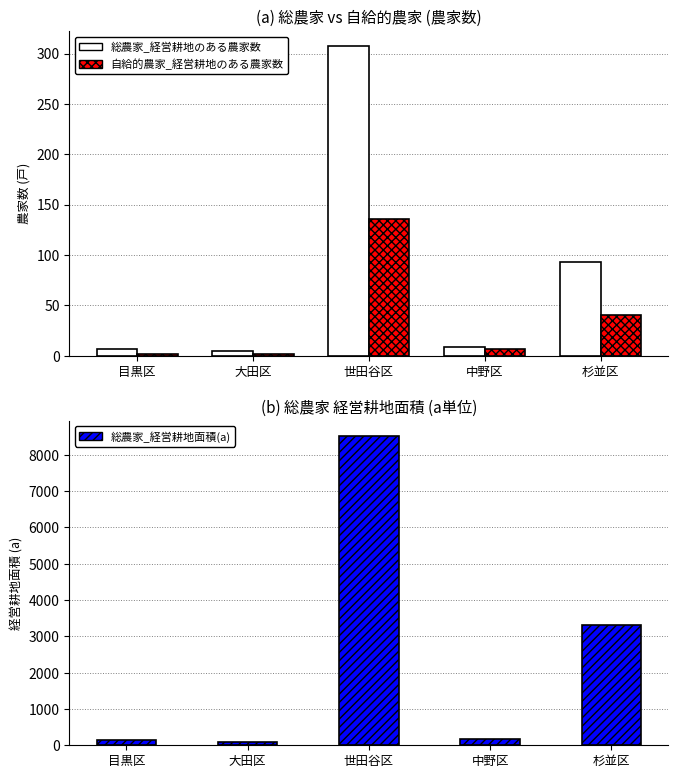

Are the bars horizontal?

No